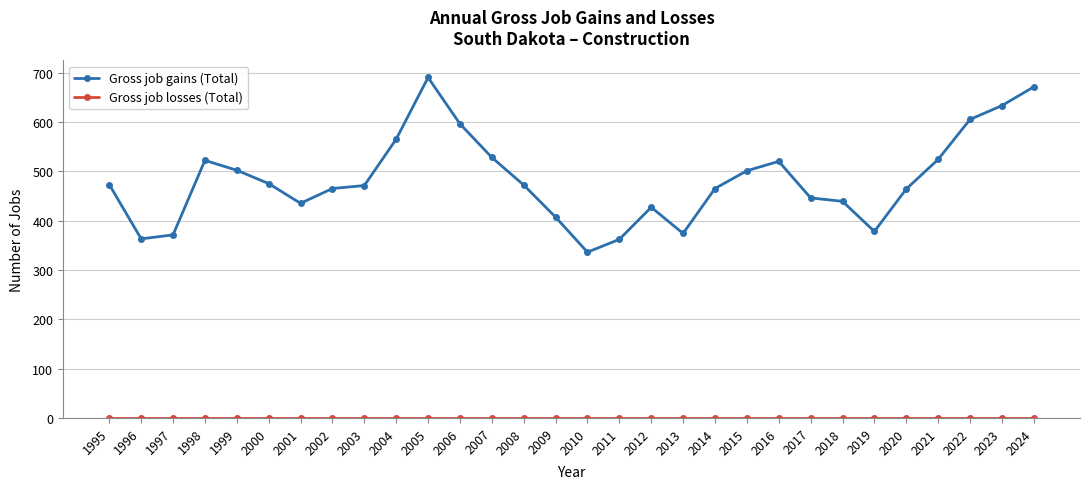

How many interior local peaks does the Gross job gains (Total) series have?

4